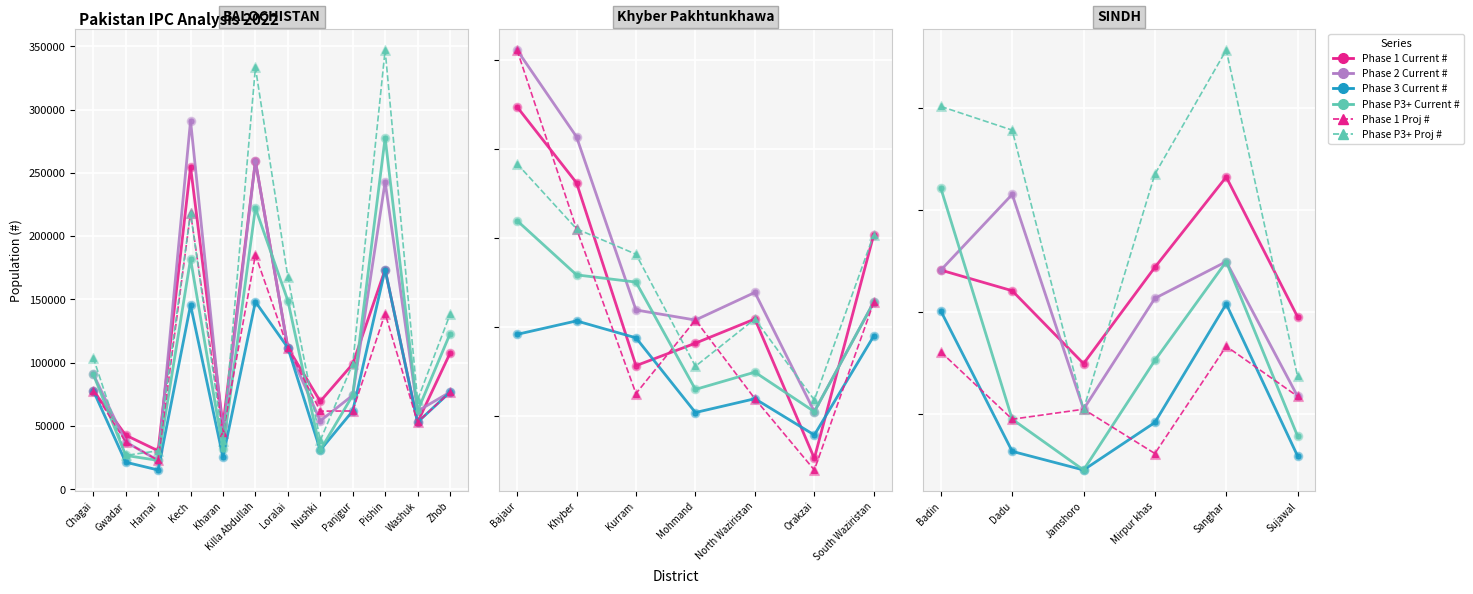

Is the value of Phase P3+ Current # at Badin greater than the value of Phase 3 Current # at Dadu?

Yes